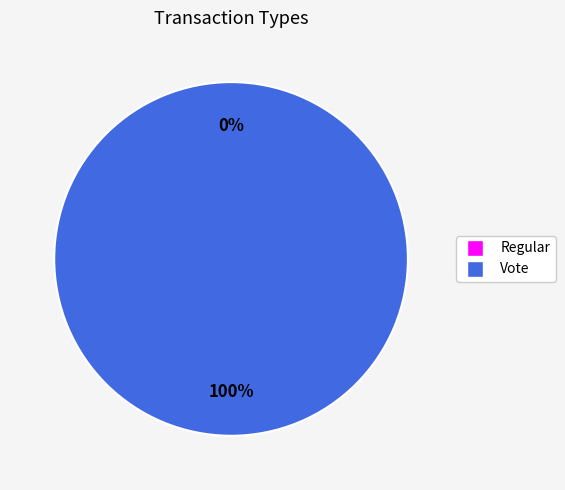

Which category has the smallest portion of the pie?

Regular